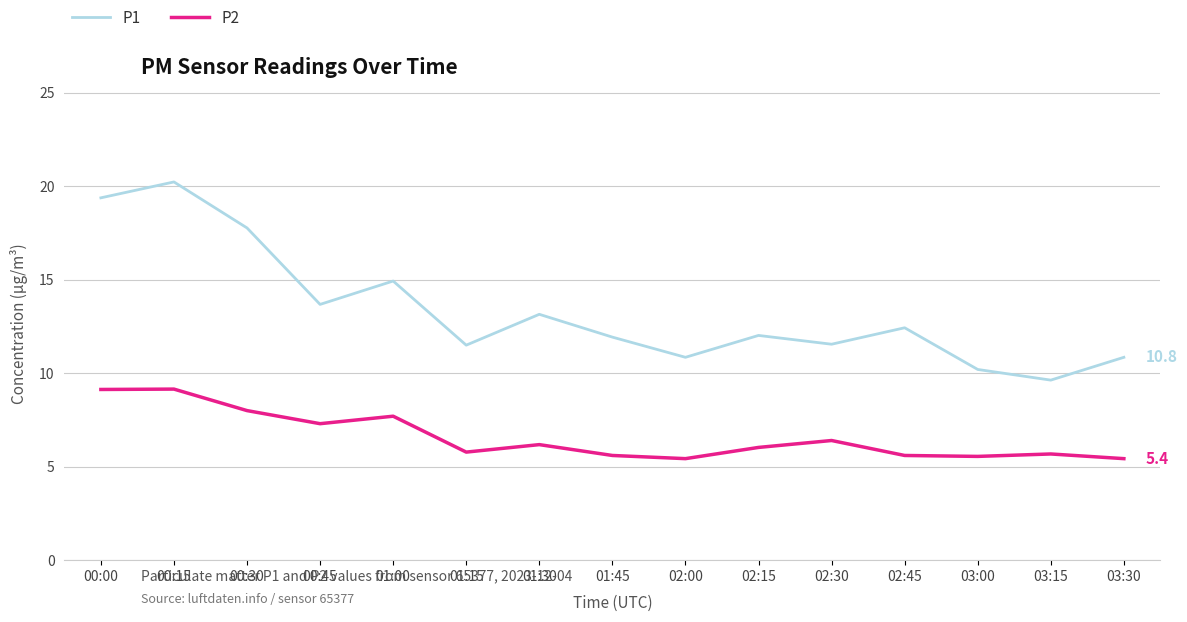

Is it true that P1 equals 17.8 at 00:30?

True